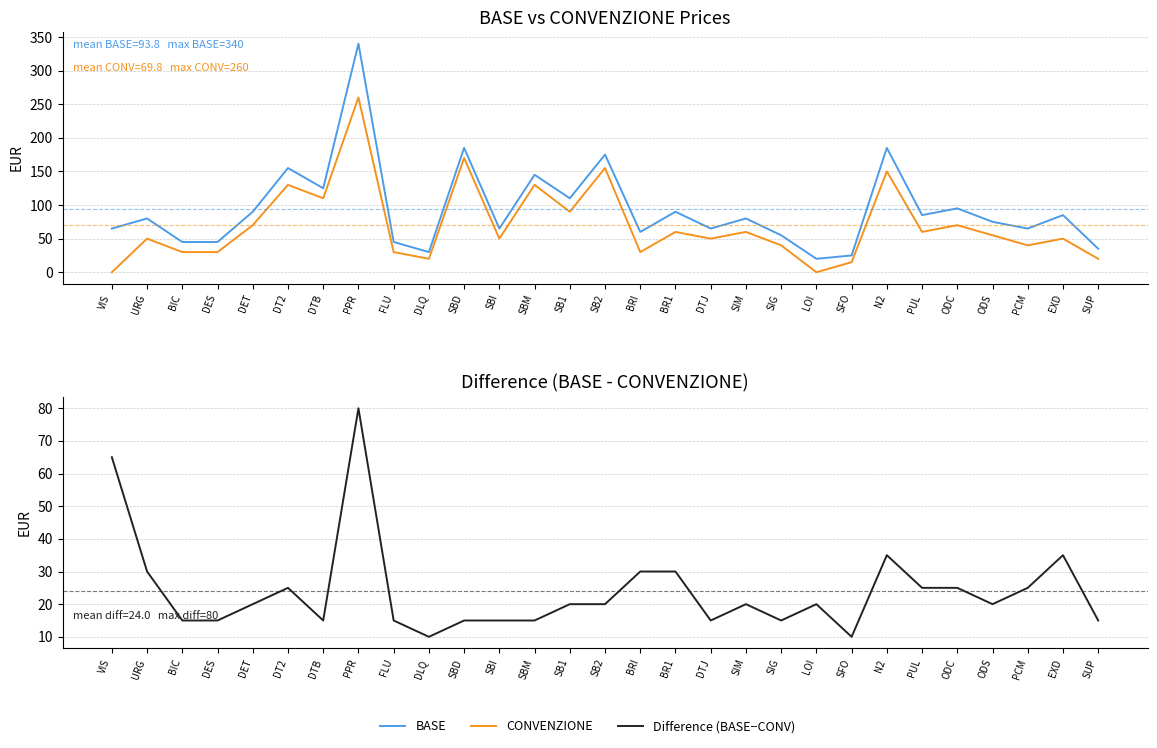

Does the chart display data point markers on the line(s)?

No